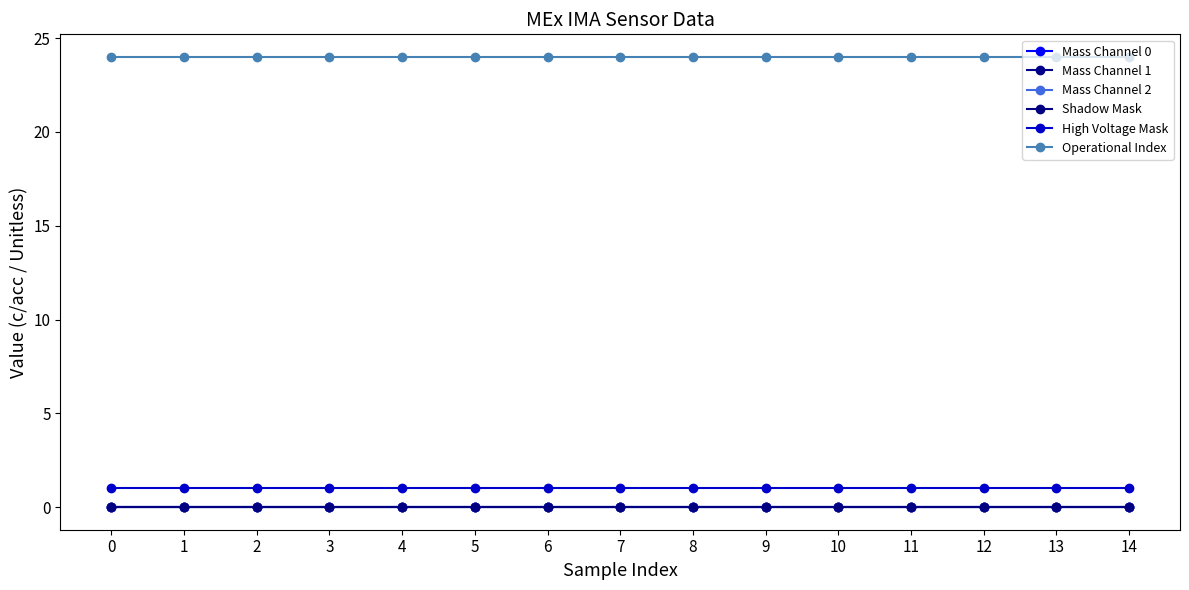

Rank the categories by Mass Channel 1 value from lowest to highest.

0, 1, 2, 3, 4, 5, 6, 7, 8, 9, 10, 11, 12, 13, 14